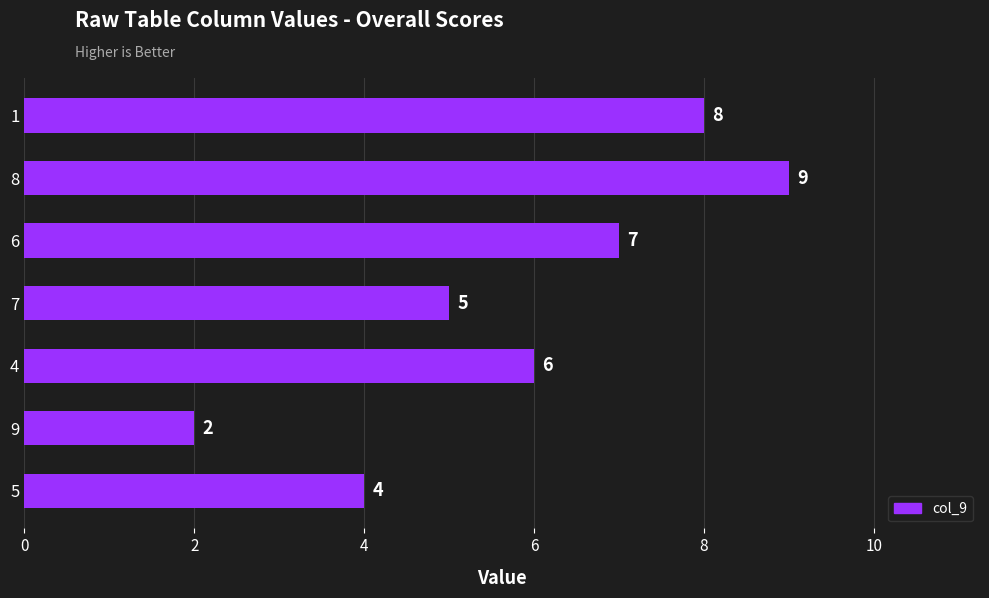

What is the ratio of the value at 6 to the value at 9?

3.5